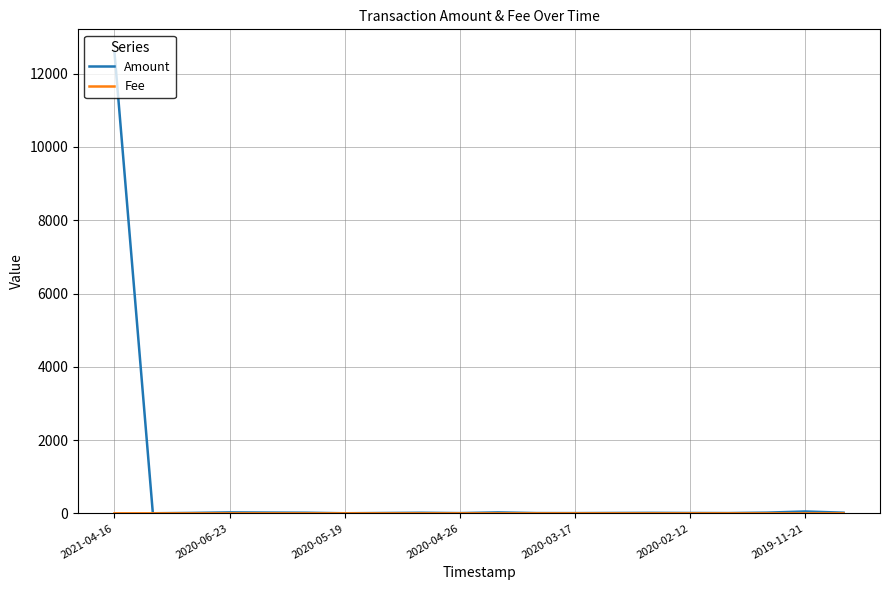

What is the greatest value displayed?

12582.0